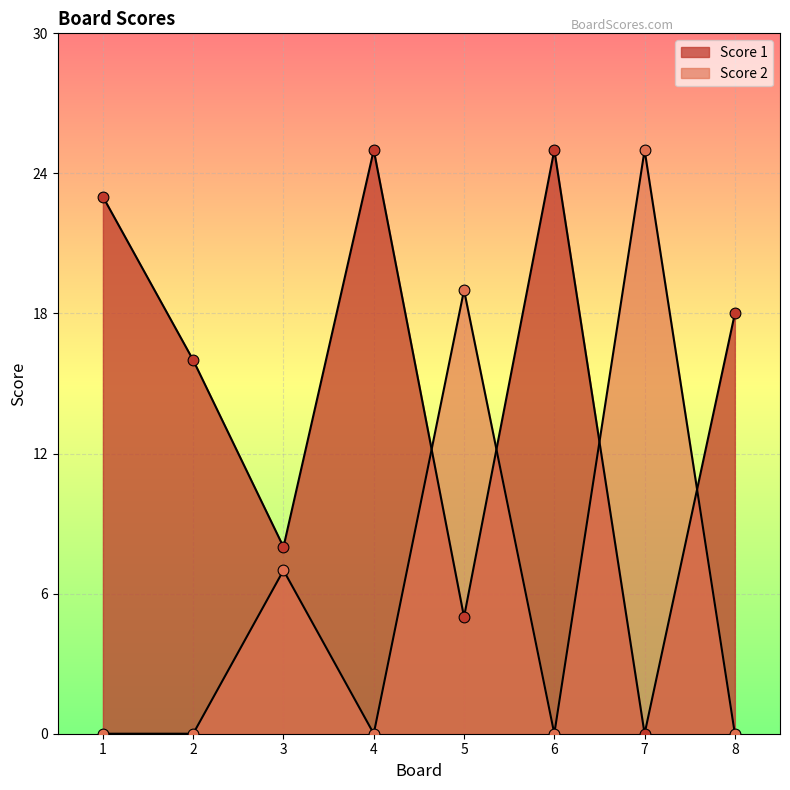

Which series has the largest Y range (max minus min)?

Score 1